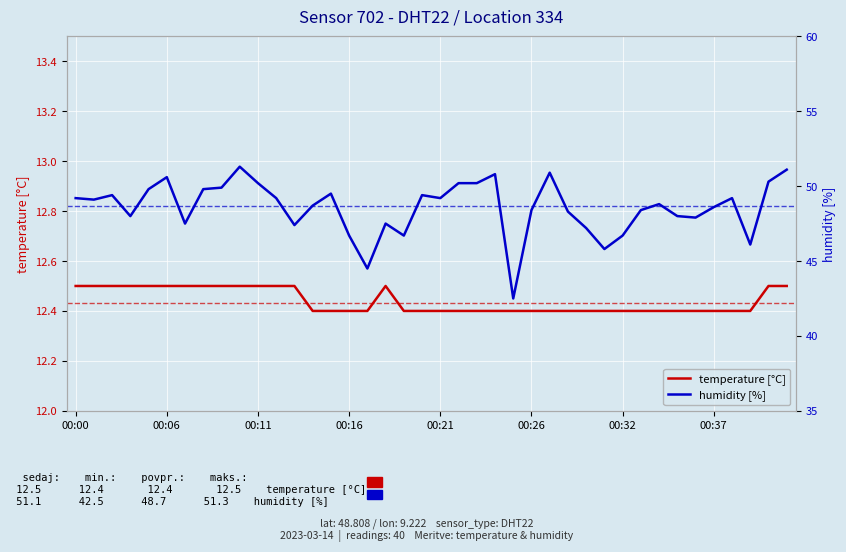

True or false: humidity [%] and temperature [°C] intersect in this chart.

False